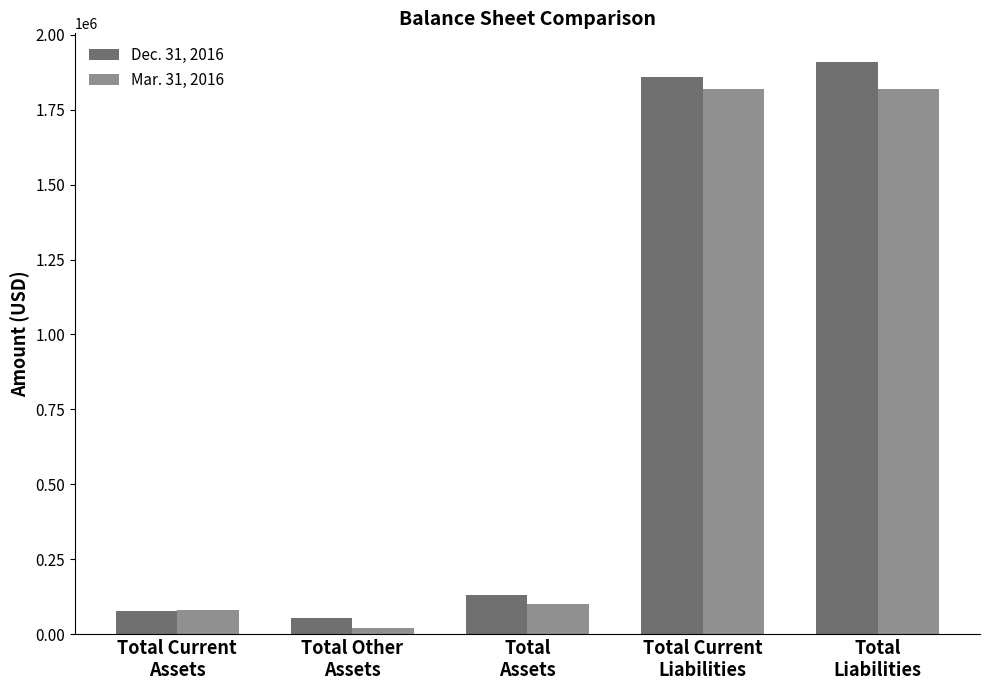

How many groups of bars are there?

5